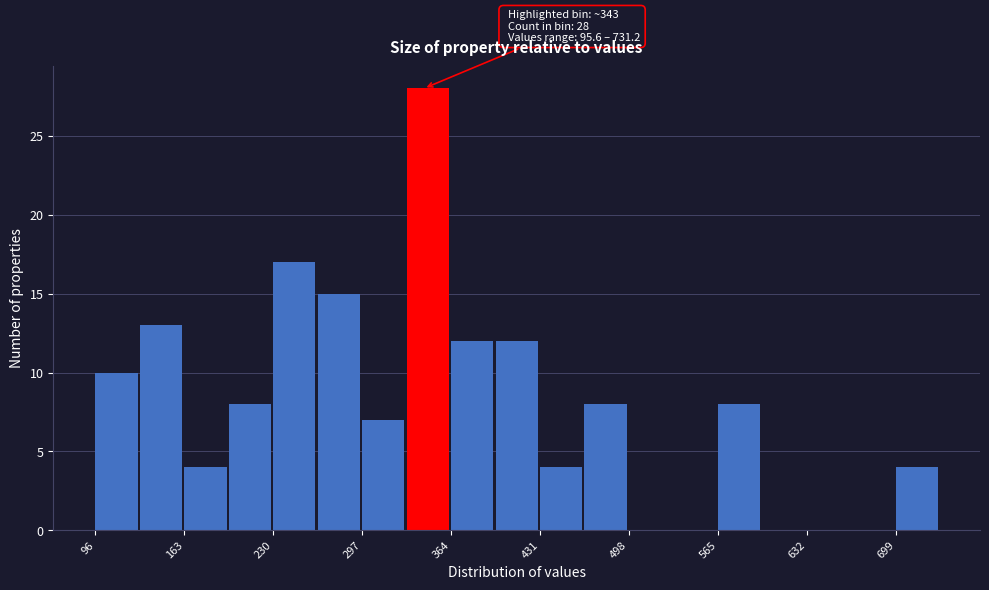

Around what value on the x-axis is the tallest bar? Give the approximate position of its centre, as read against the axis.

350